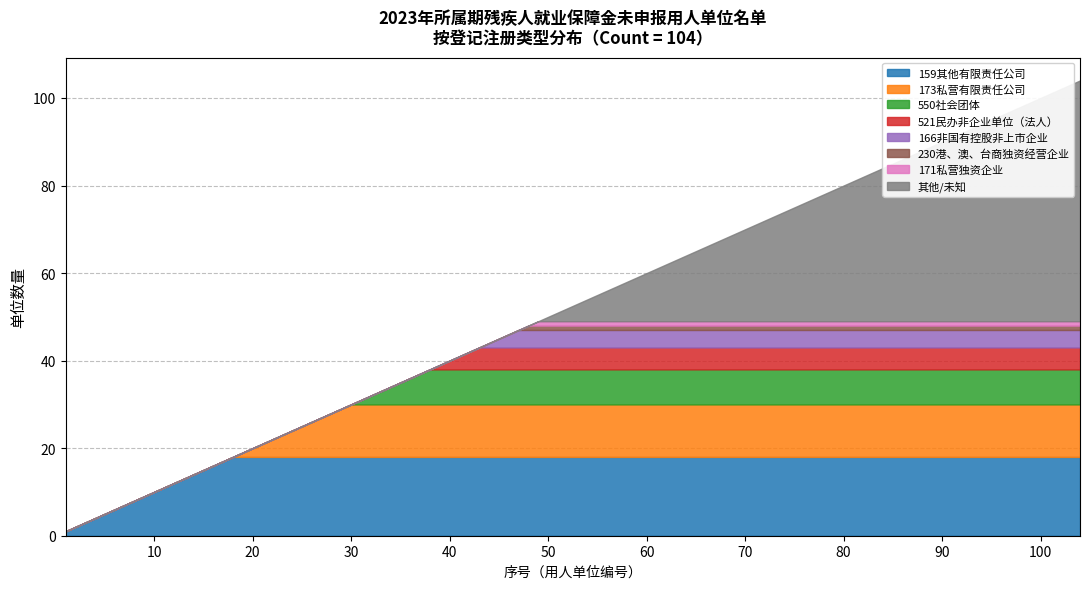

The 173私营有限责任公司 series shows 16 at 56. True or false?

False